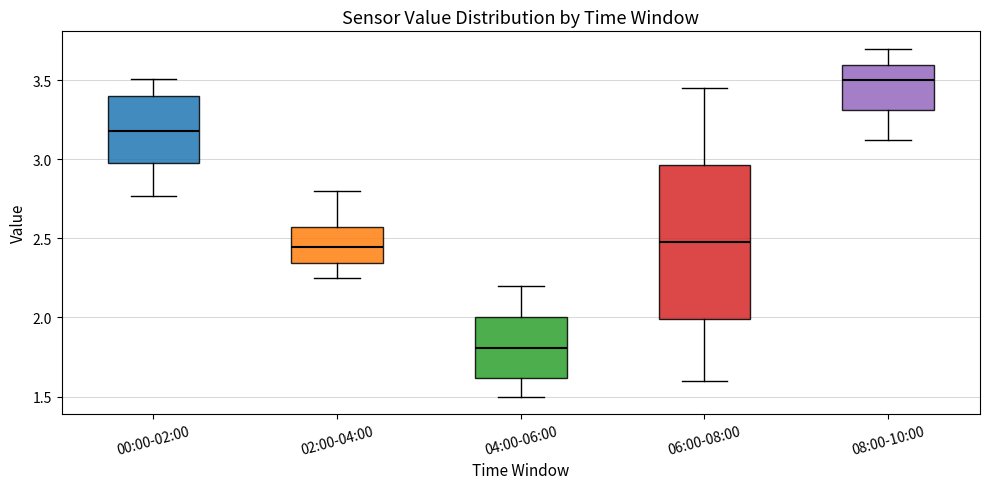

Reading left to right, transcribe this box plot: for each box, give where its median line is, the range the box spans, and where its two whiskers end, as read against the y-axis. The values are not printed on the chart, so give them approximately, as read against the axis.

00:00-02:00: median 3.20, box 3.00 to 3.40, whiskers 2.75 to 3.50
02:00-04:00: median 2.45, box 2.35 to 2.55, whiskers 2.25 to 2.80
04:00-06:00: median 1.80, box 1.60 to 2.00, whiskers 1.50 to 2.20
06:00-08:00: median 2.50, box 2.00 to 2.95, whiskers 1.60 to 3.45
08:00-10:00: median 3.50, box 3.30 to 3.60, whiskers 3.10 to 3.70